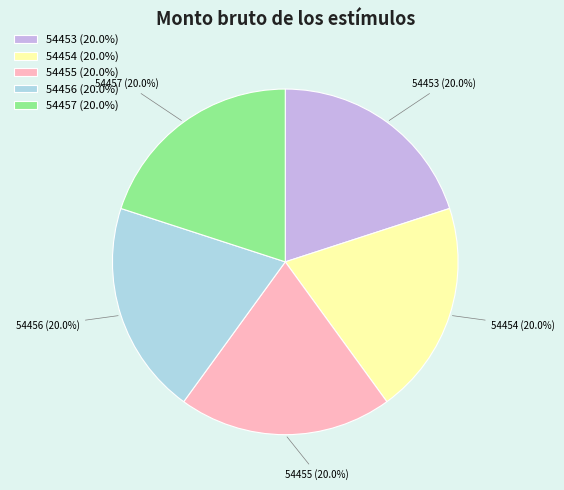

How many slices are in this pie chart?

5